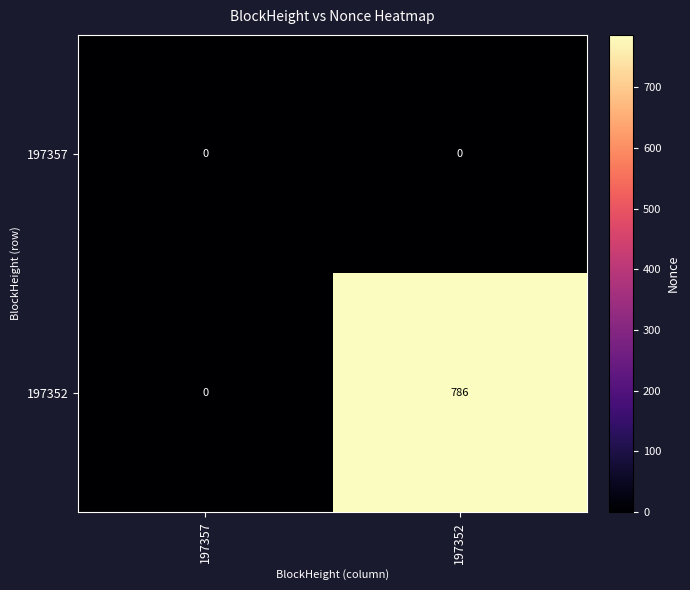

Which series has the widest spread of values?

197352